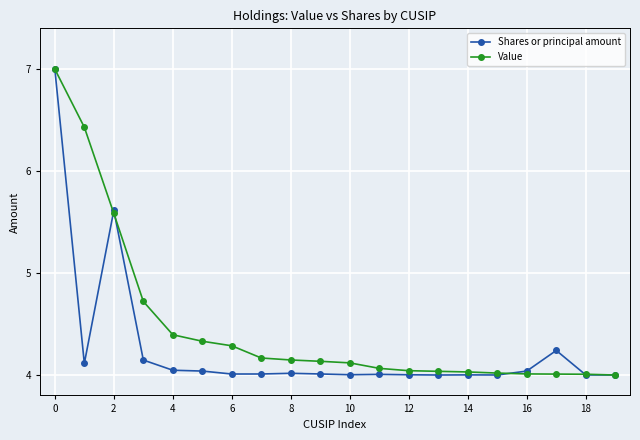

At how many categories does at least one series exceed 5?

3